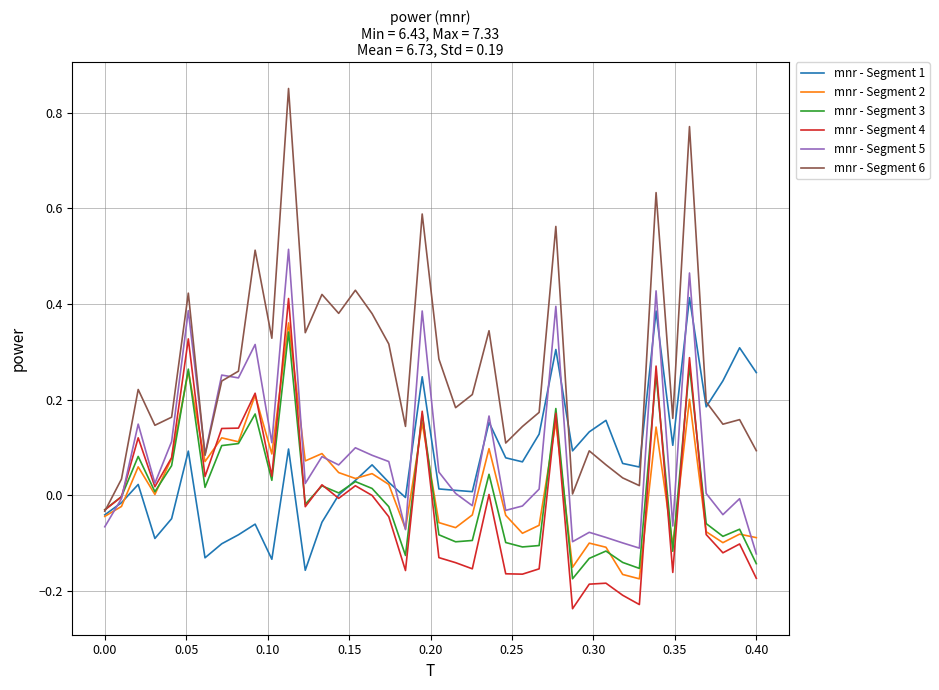

Which series has the largest total across all categories?

mnr - Segment 6